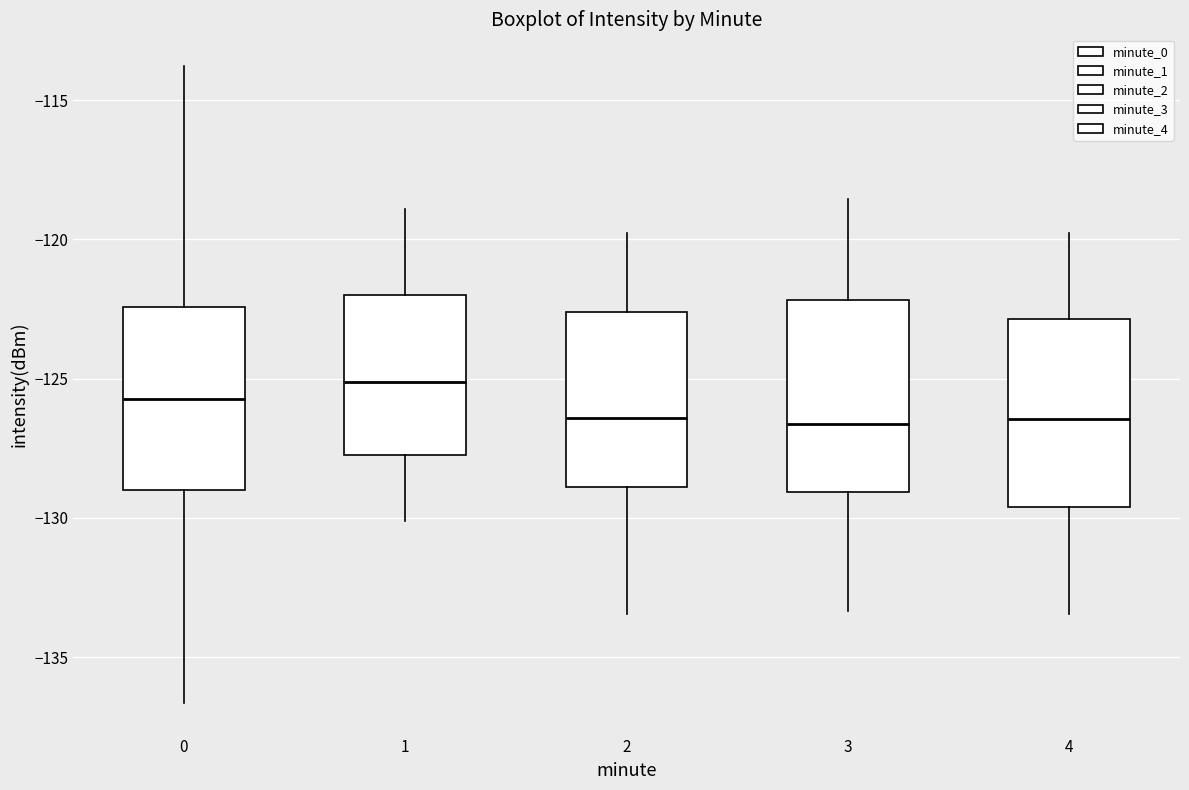

Reading left to right, transcribe this box plot: for each box, give where its median line is, the range the box spans, and where its two whiskers end, as read against the y-axis. The values are not printed on the chart, so give them approximately, as read against the axis.

0: median -125.5, box -129.0 to -122.5, whiskers -136.5 to -114.0
1: median -125.0, box -127.5 to -122.0, whiskers -130.0 to -119.0
2: median -126.5, box -129.0 to -122.5, whiskers -133.5 to -120.0
3: median -126.5, box -129.0 to -122.0, whiskers -133.5 to -118.5
4: median -126.5, box -129.5 to -123.0, whiskers -133.5 to -120.0